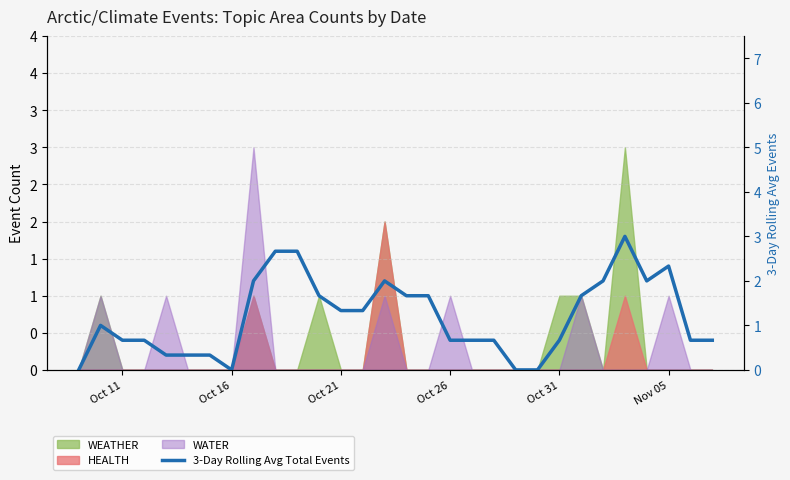

What is the difference between the maximum and minimum values?

3.0